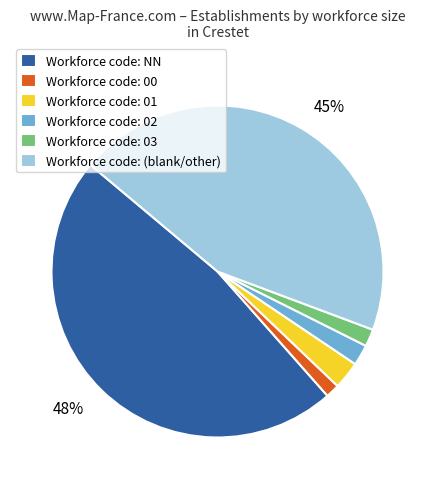

To the nearest percent, what is the average slice percentage?

17%